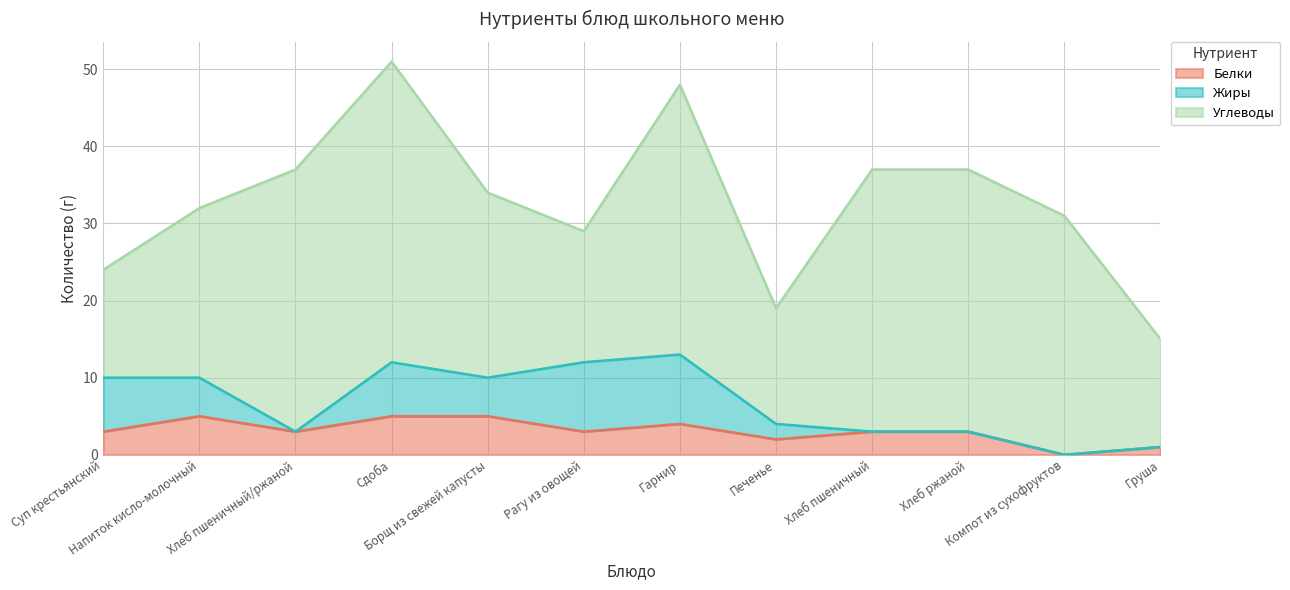

Which series has the largest total across all categories?

Углеводы